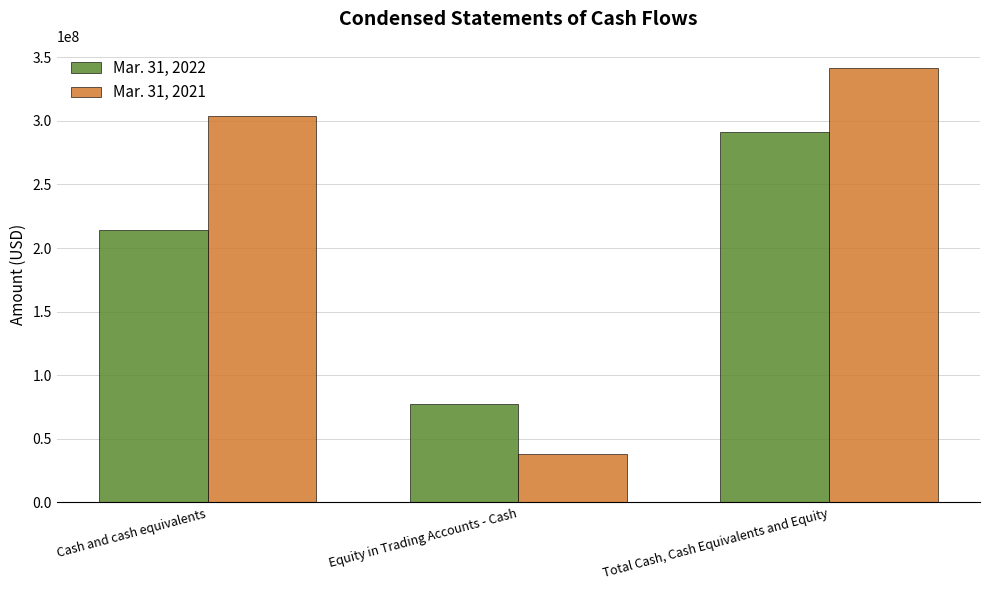

How many groups of bars are there?

3